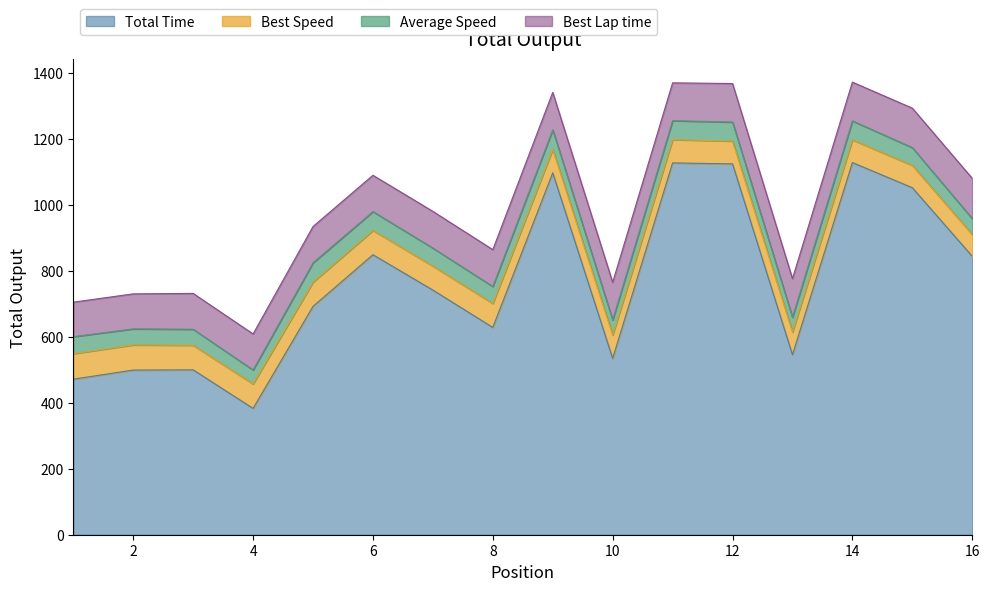

What is the lowest value of the Total Time series?

383.1